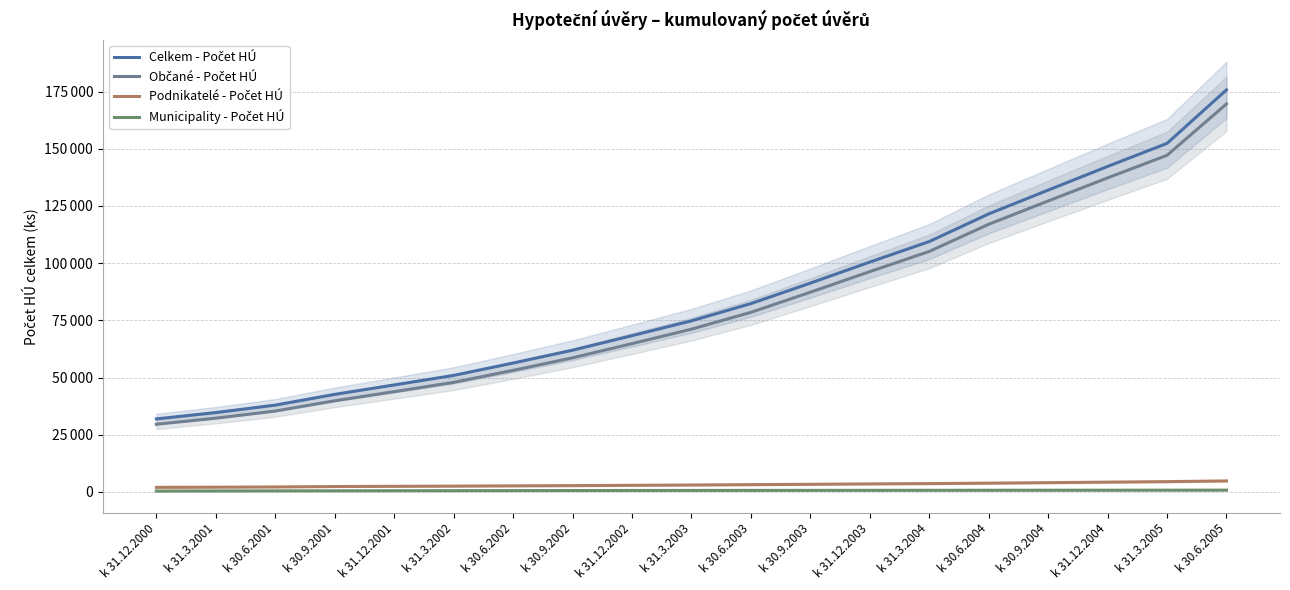

What is the difference between the highest and lowest values at k 31.12.2001?

46245